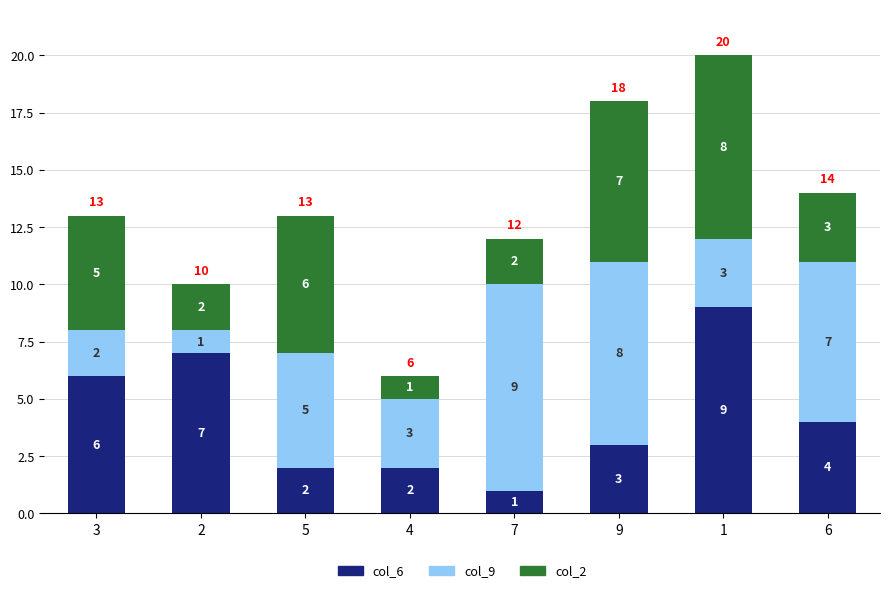

How many series are shown in this chart?

3